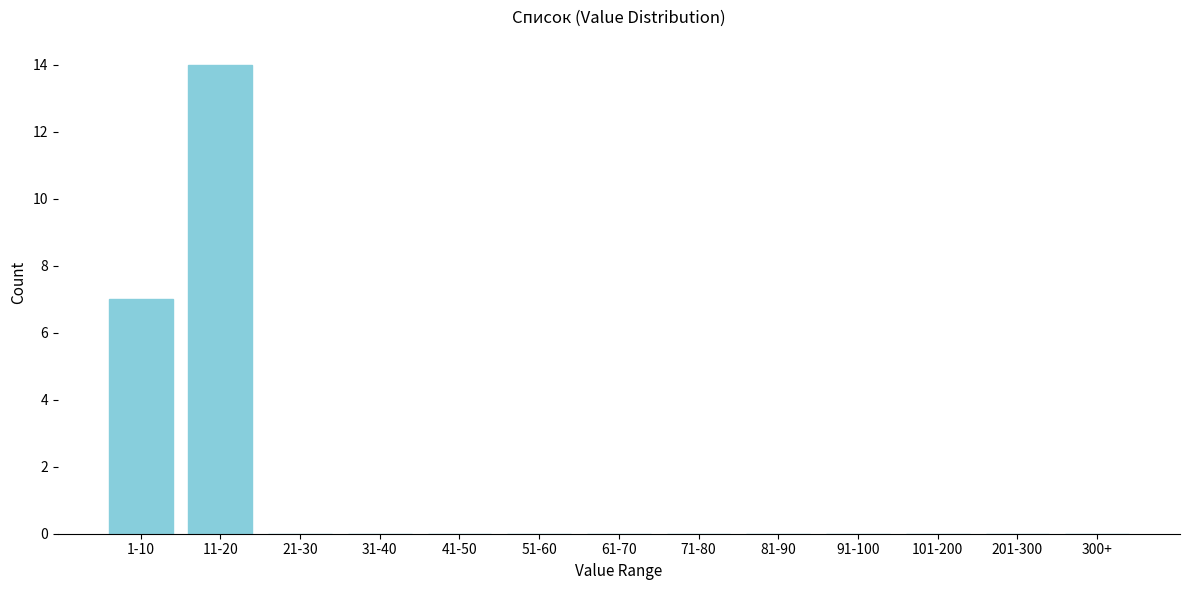

Reading left to right, list all the values displayed in this chart.

1-10=7	11-20=14	21-30=0	31-40=0	41-50=0	51-60=0	61-70=0	71-80=0	81-90=0	91-100=0	101-200=0	201-300=0	300+=0